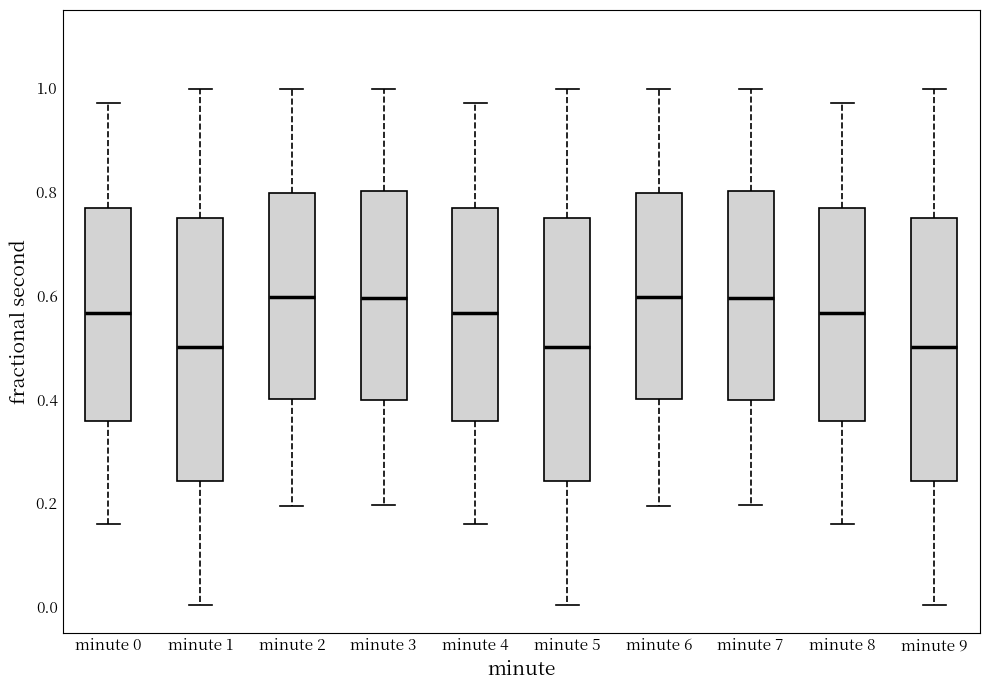

Reading left to right, read every box against the y-axis: the position of its median line, the range the box covers, and the ends of its whiskers. The values are not printed on the chart, so give them approximately, as read against the axis.

minute 0: median 0.56, box 0.36 to 0.76, whiskers 0.16 to 0.98
minute 1: median 0.50, box 0.24 to 0.76, whiskers 0.00 to 1.00
minute 2: median 0.60, box 0.40 to 0.80, whiskers 0.20 to 1.00
minute 3: median 0.60, box 0.40 to 0.80, whiskers 0.20 to 1.00
minute 4: median 0.56, box 0.36 to 0.76, whiskers 0.16 to 0.98
minute 5: median 0.50, box 0.24 to 0.76, whiskers 0.00 to 1.00
minute 6: median 0.60, box 0.40 to 0.80, whiskers 0.20 to 1.00
minute 7: median 0.60, box 0.40 to 0.80, whiskers 0.20 to 1.00
minute 8: median 0.56, box 0.36 to 0.76, whiskers 0.16 to 0.98
minute 9: median 0.50, box 0.24 to 0.76, whiskers 0.00 to 1.00